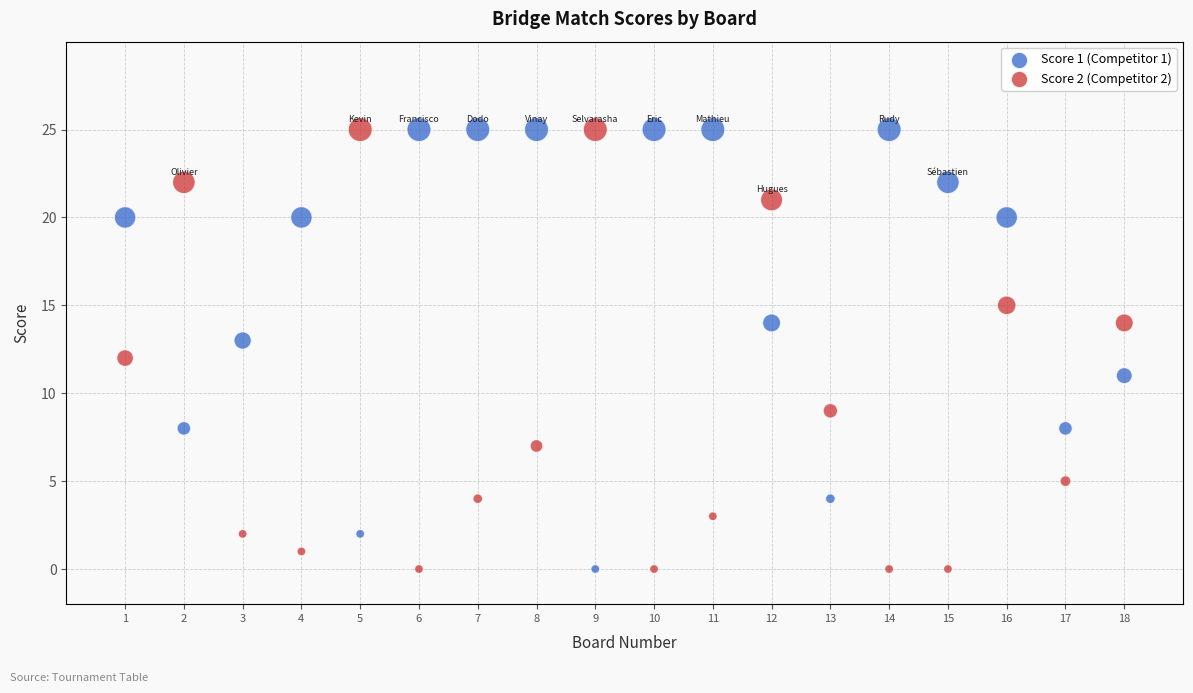

Across all data points, what is the range of X values (max minus min)?

17